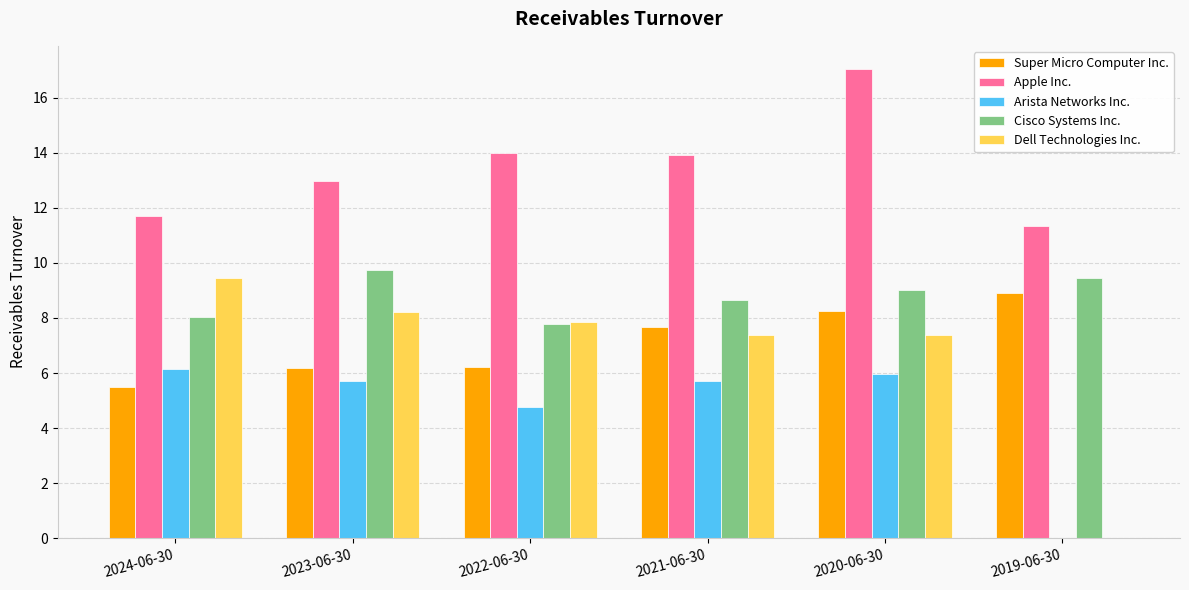

Are the bars grouped side by side (vs. stacked)?

Yes